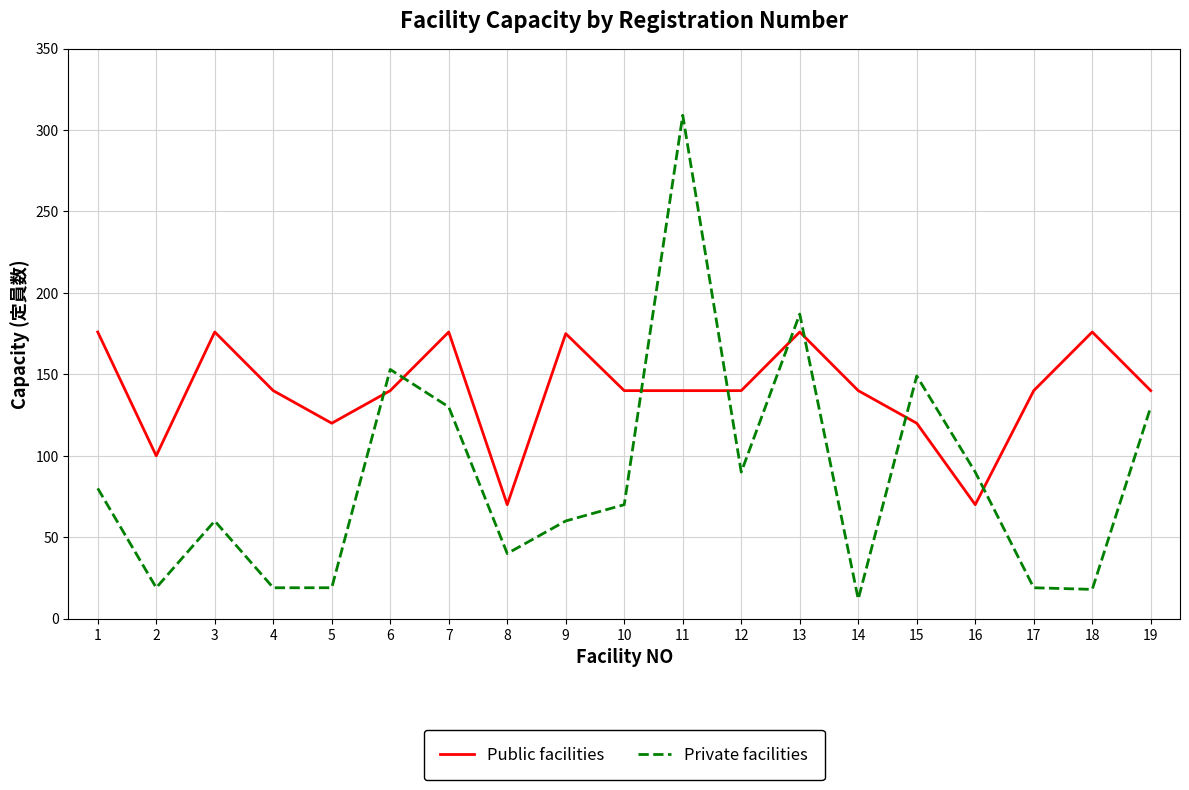

At 1, list the series in order from smallest to largest.

Private facilities, Public facilities